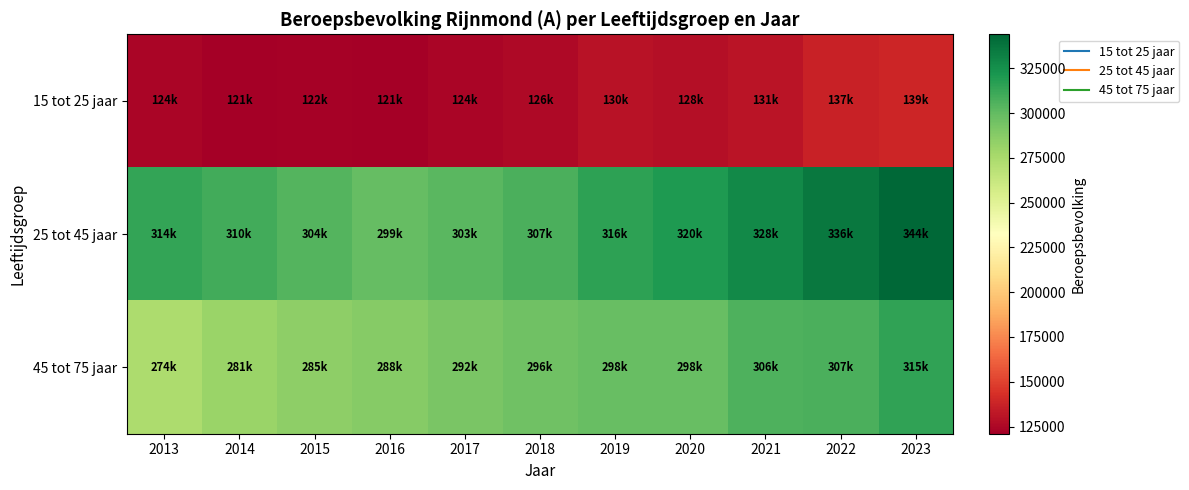

How many categories are shown in the chart?

11